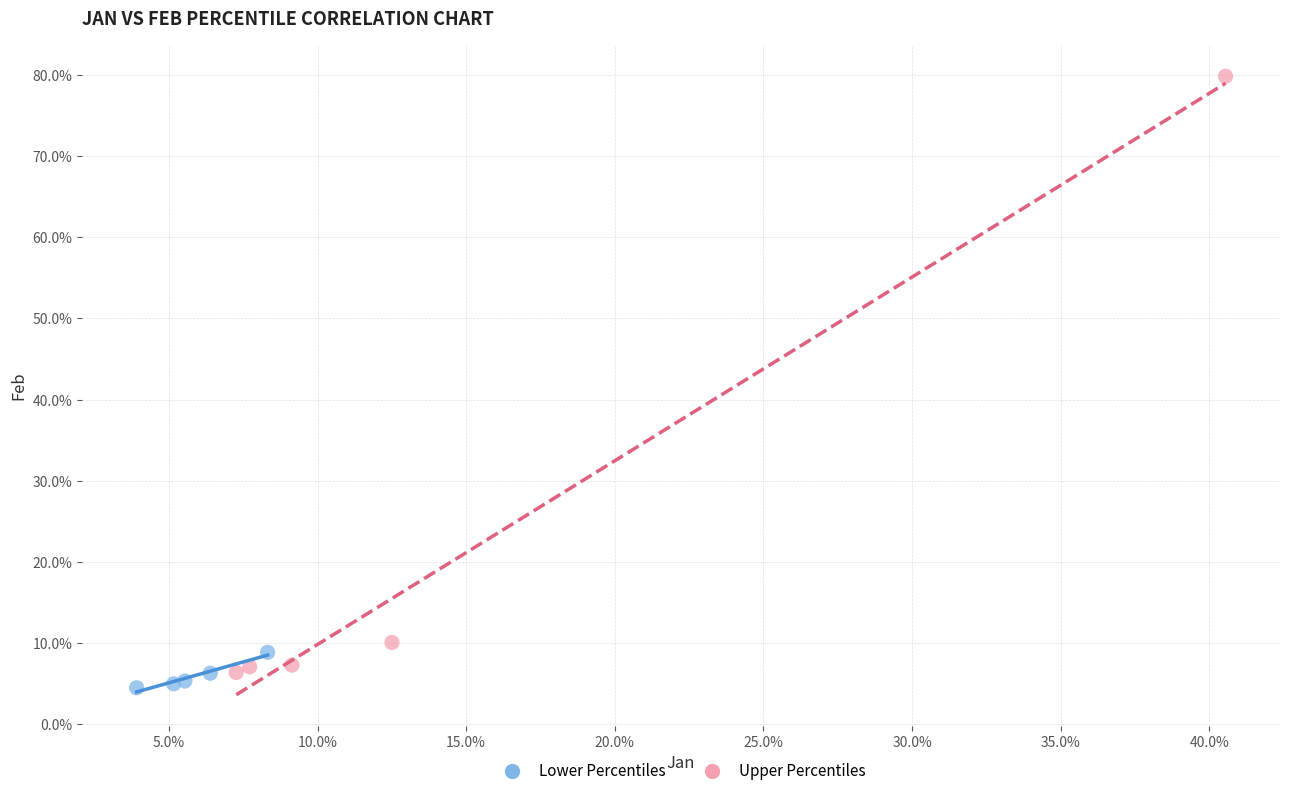

What are all the series names shown in the legend?

Lower Percentiles, Upper Percentiles